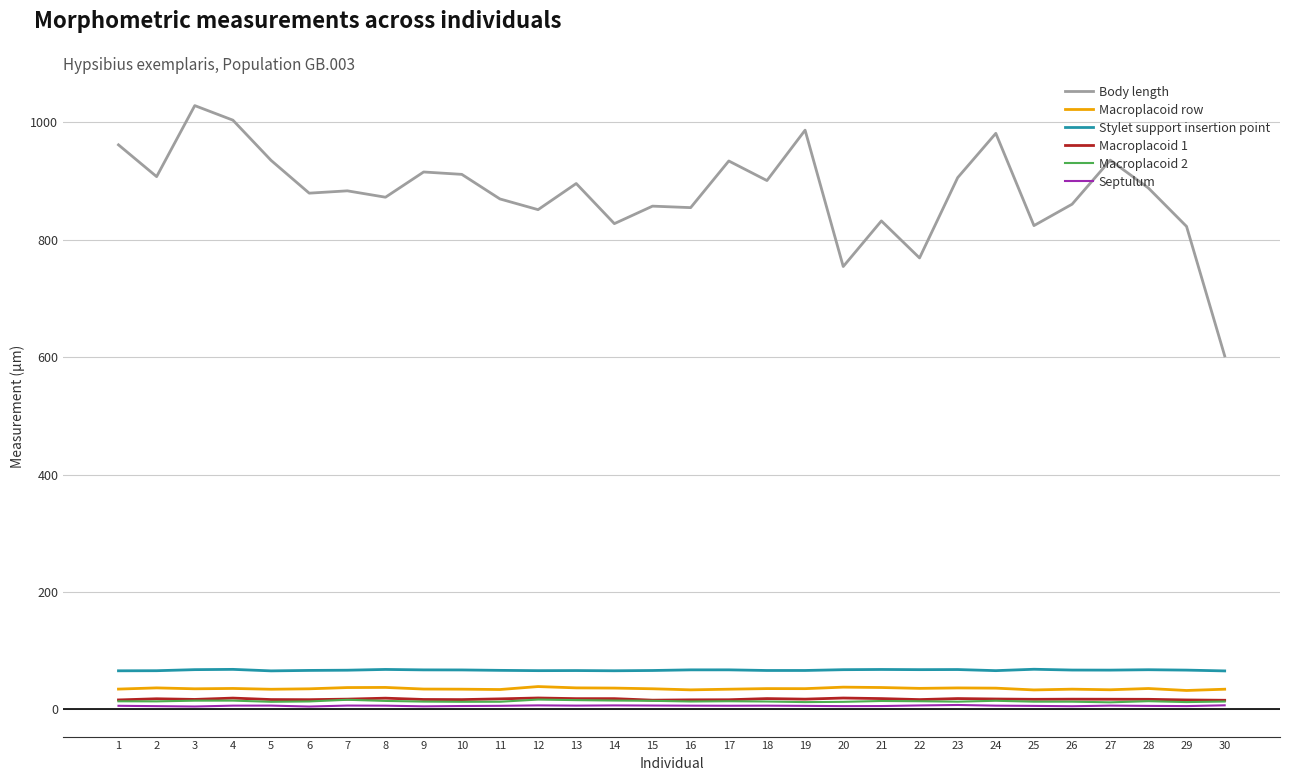

True or false: Body length and Septulum intersect in this chart.

False